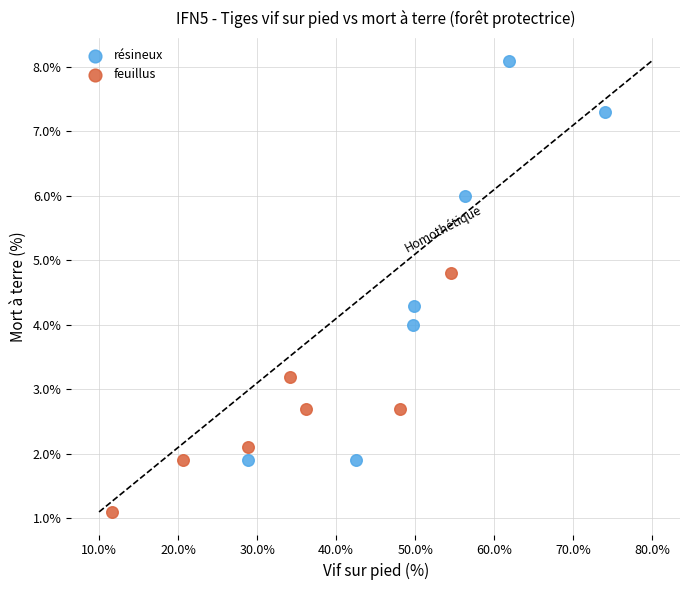

Which series contains the lowest Y value?

feuillus